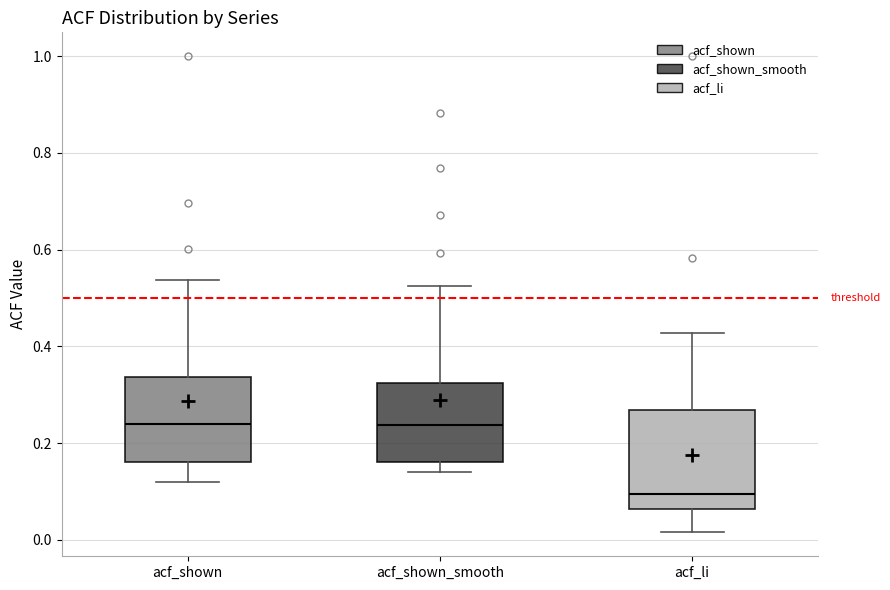

Which box is the tallest, from its lower edge to its upper edge?

acf_li